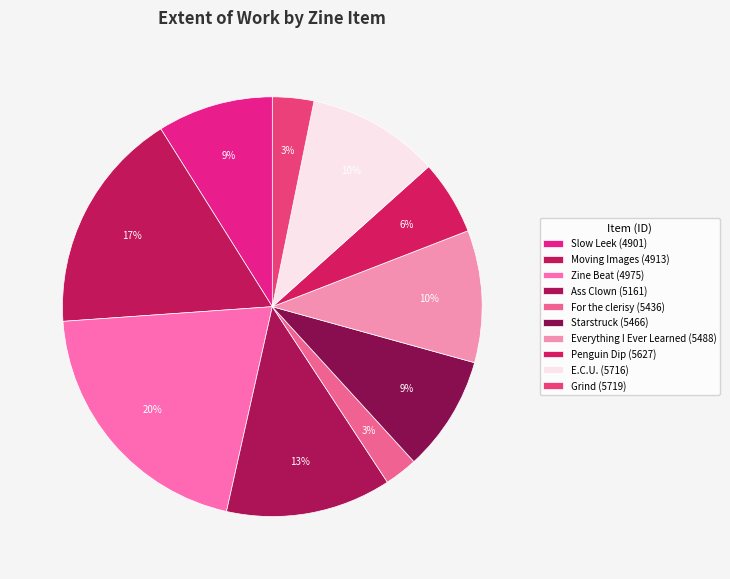

Approximately how many times larger is the value at Starstruck (5466) compared to Zine Beat (4975)?

0.4